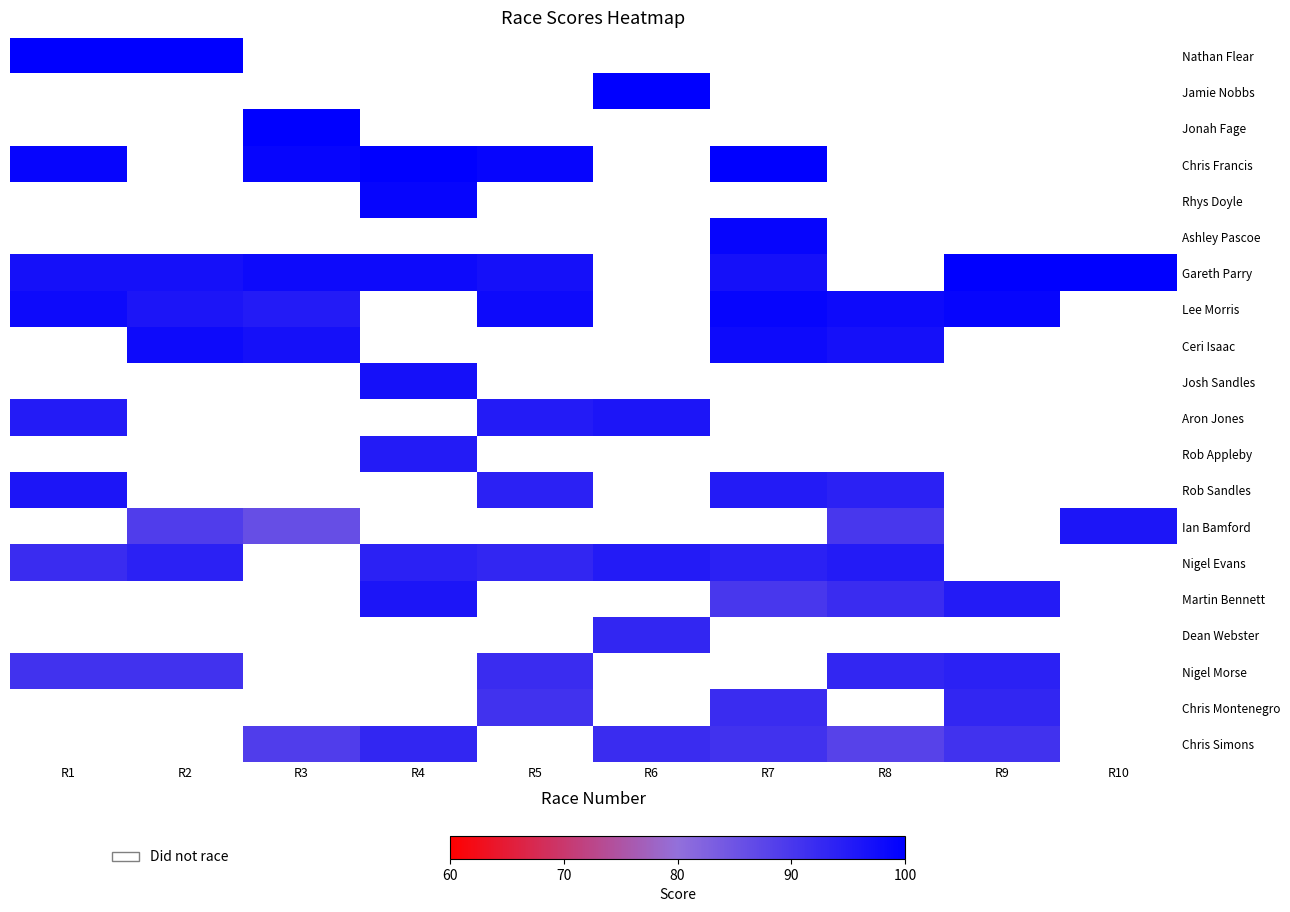

Which series changed the most between R6 and R7?

Nigel Evans